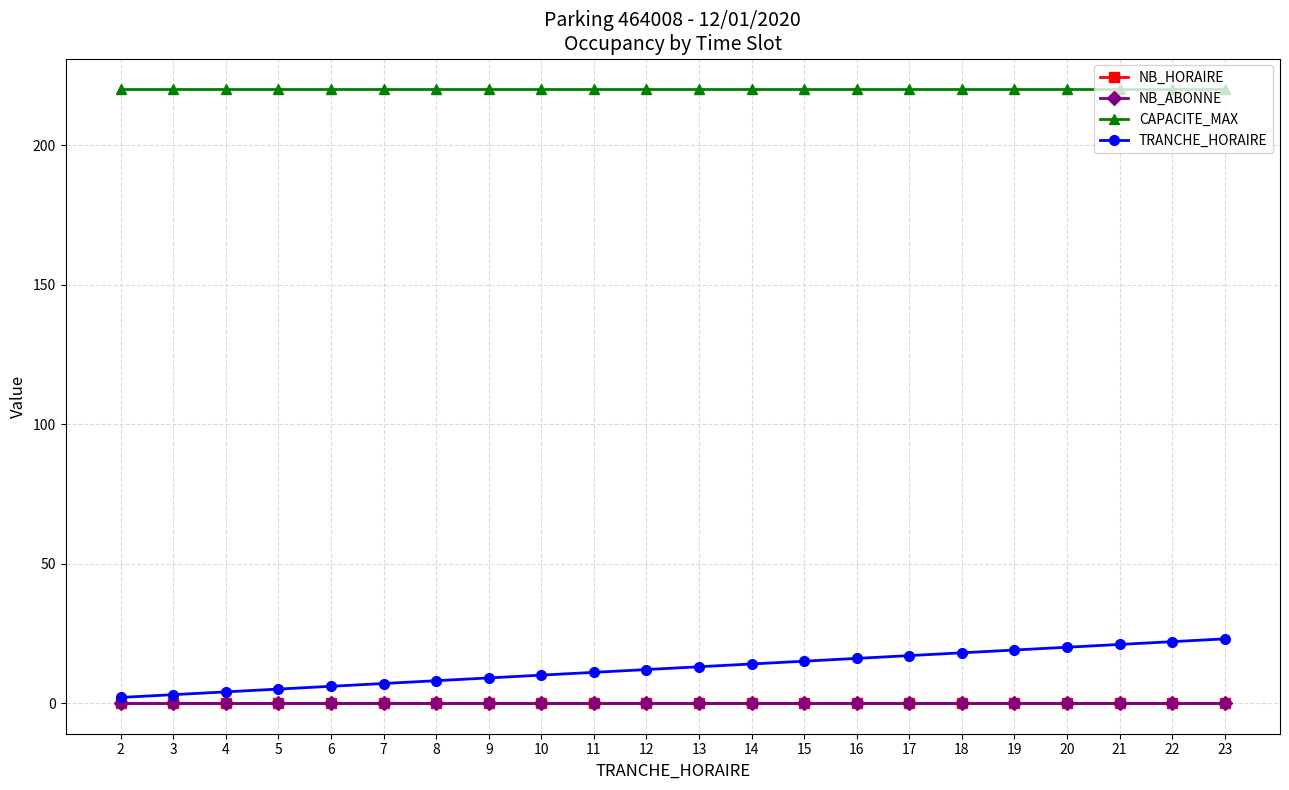

What is the approximate value of CAPACITE_MAX at 2?

220